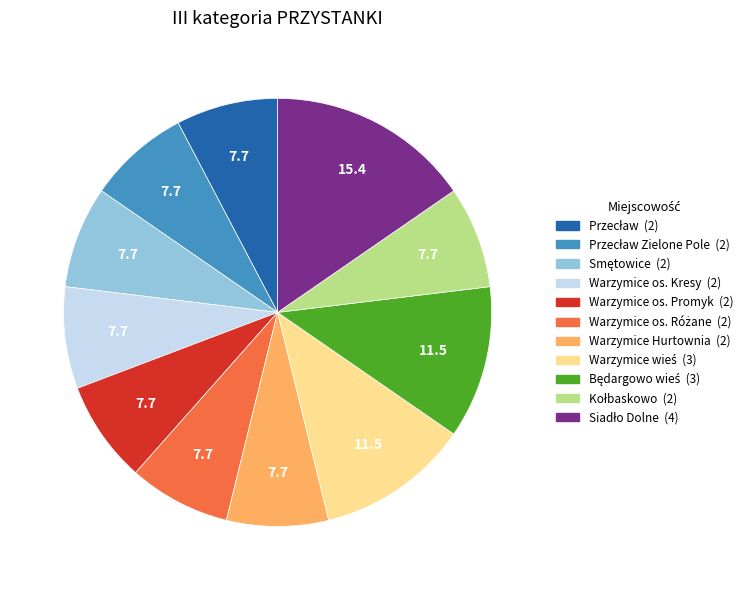

Does any single category account for the majority?

No